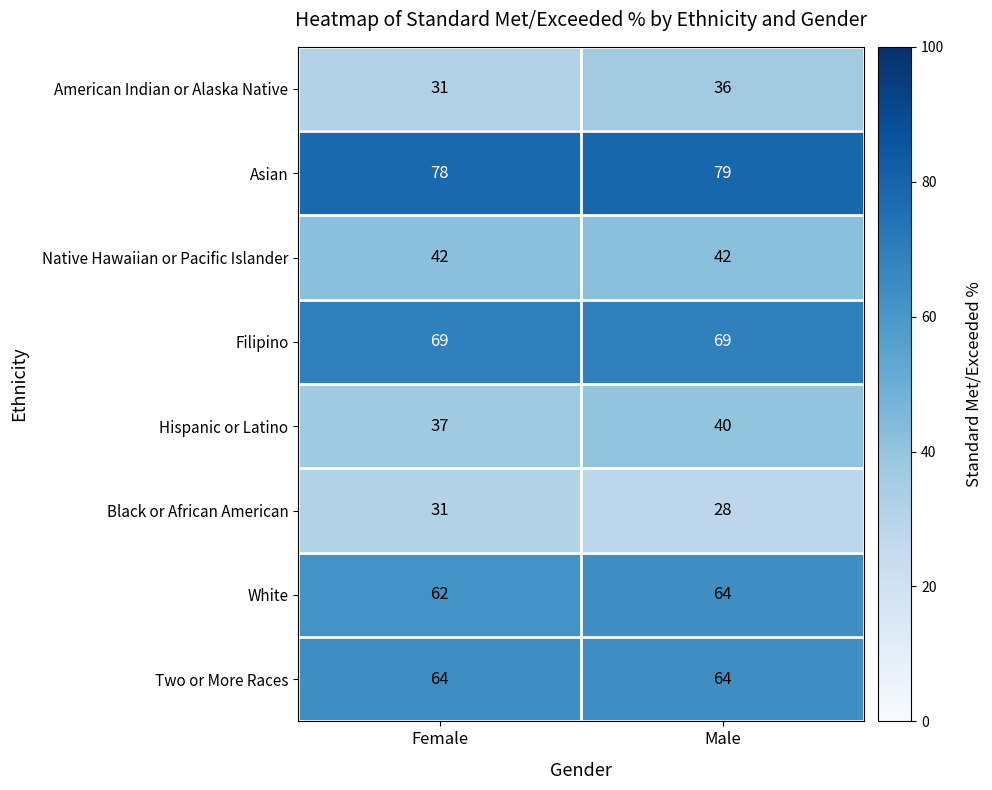

Which series has the largest range (max minus min)?

American Indian or Alaska Native